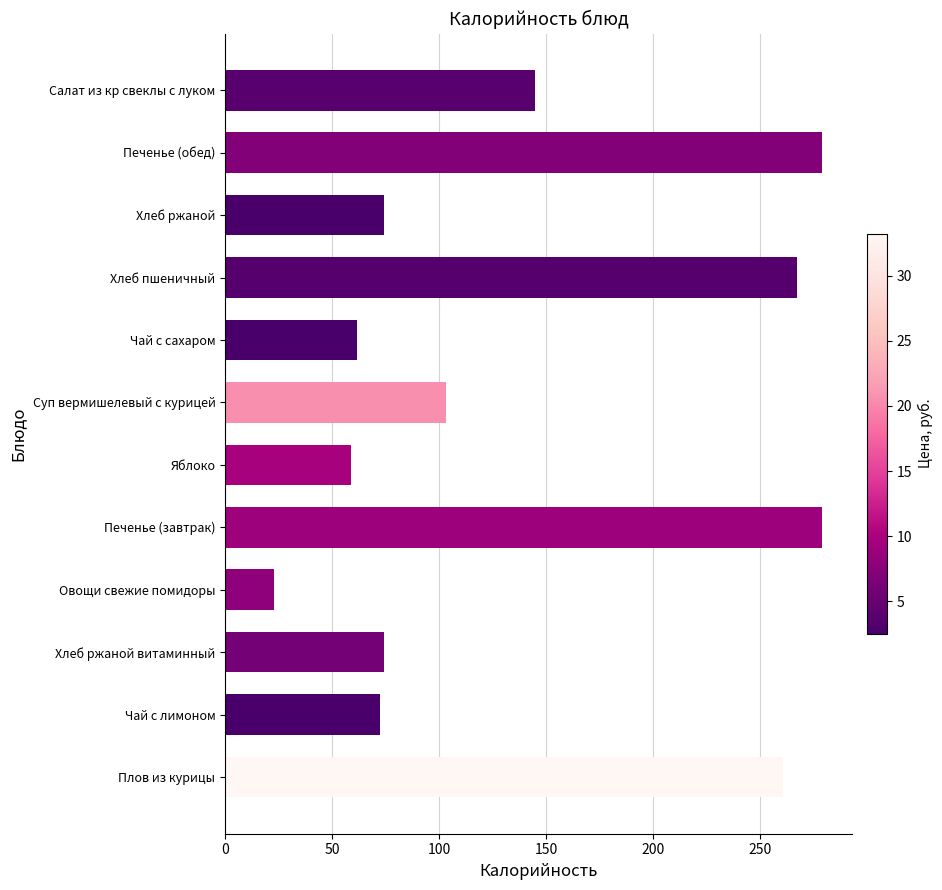

What is the difference between the values at Плов из курицы and Печенье (завтрак)?

18.0